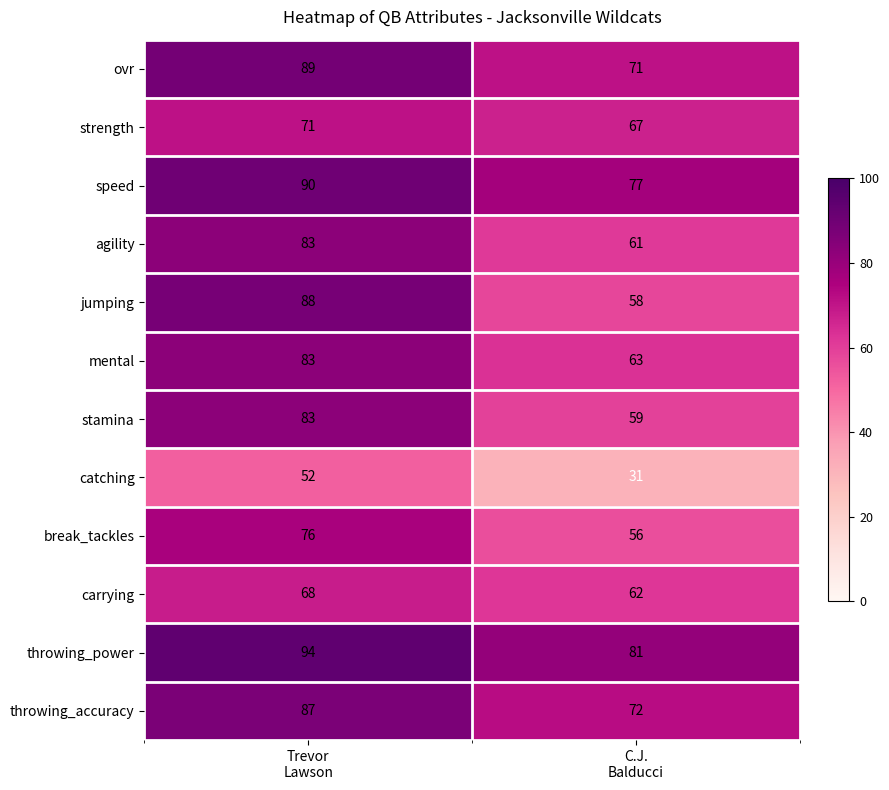

Which series has the largest total across all categories?

throwing_power